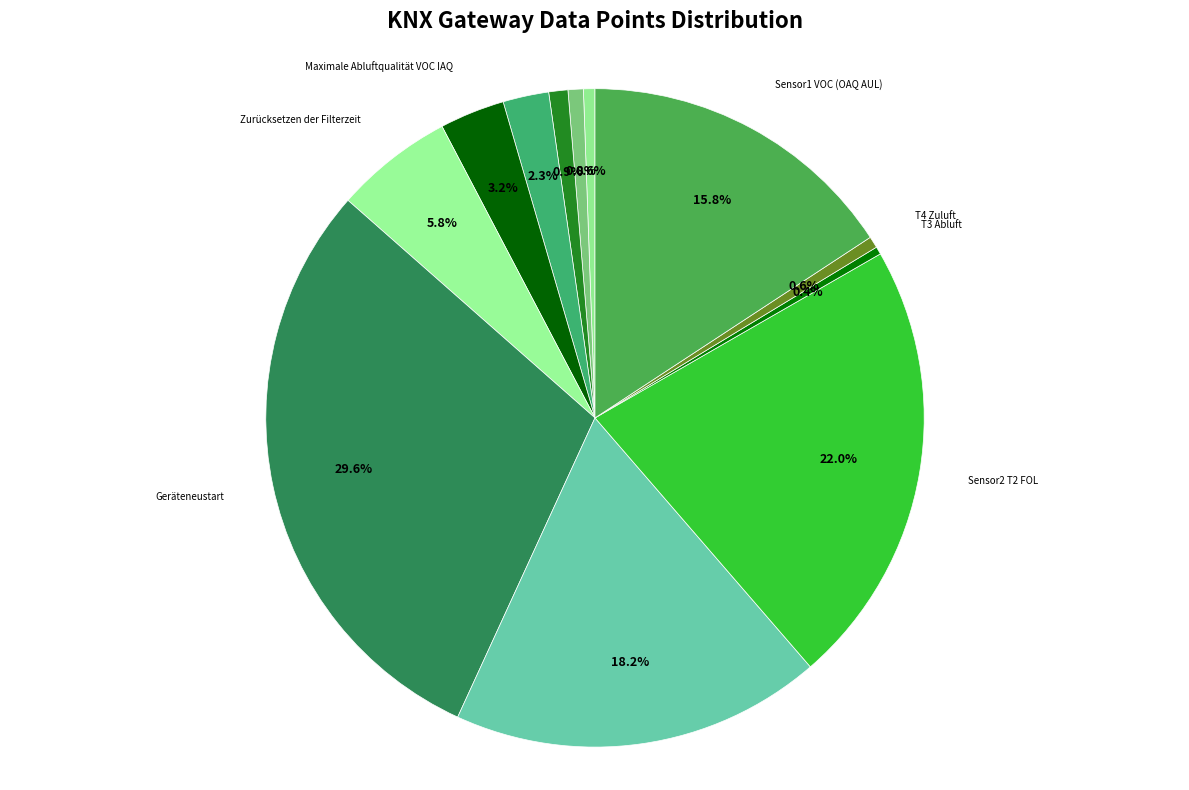

Between Maximaler ABL CO2-Wert and Sensor1 T1 AUL, which is larger?

Sensor1 T1 AUL